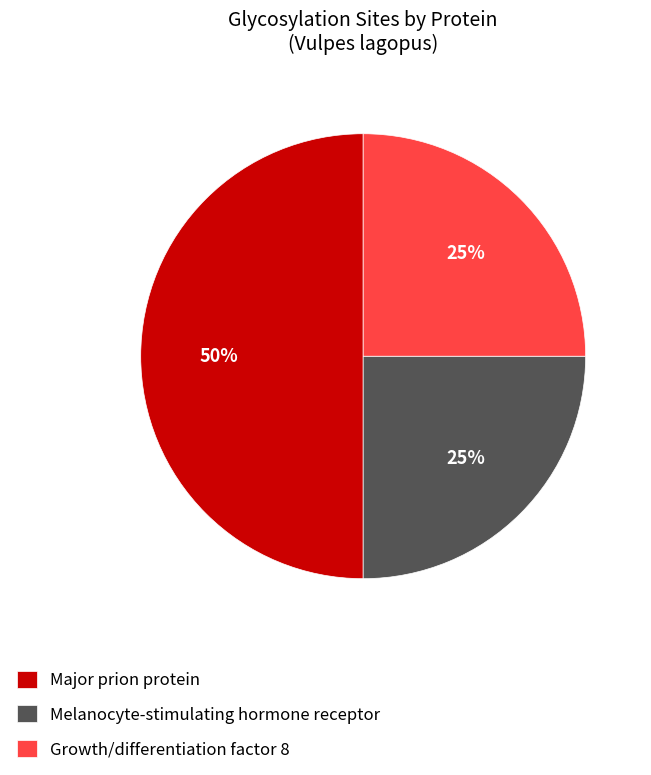

Does Melanocyte-stimulating hormone receptor represent more than half of the total?

No